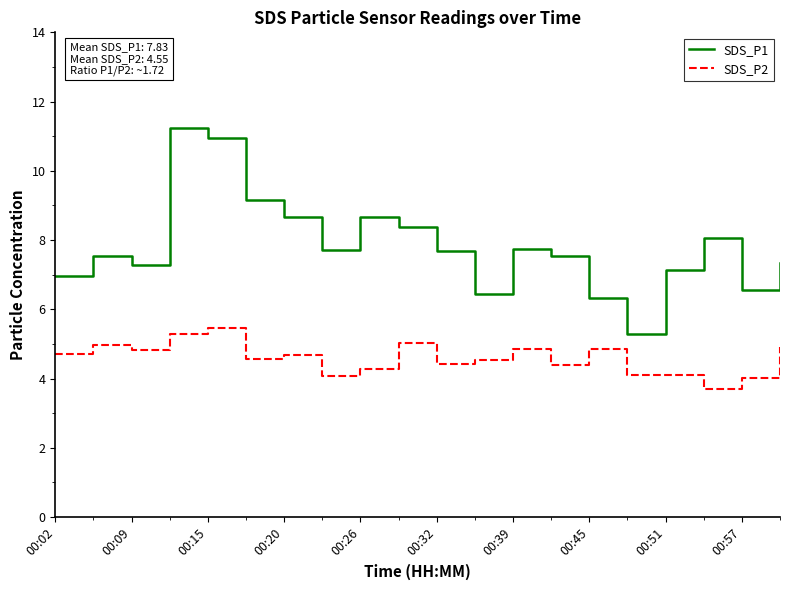

List the series in order of their overall mean, lowest first.

SDS_P2, SDS_P1